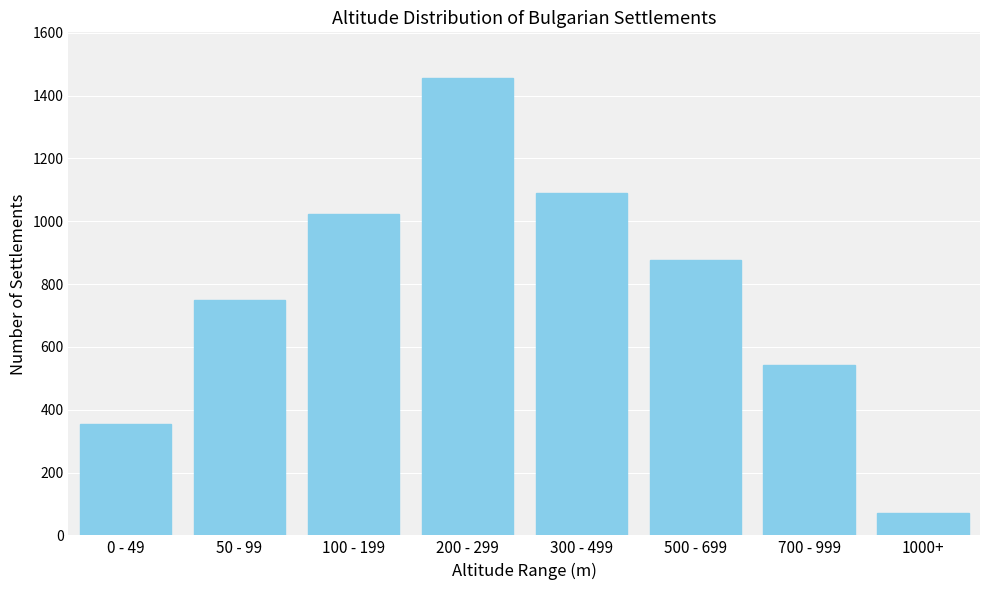

Reading left to right, what are all the values shown in this chart?

354	748	1023	1456	1089	876	543	70